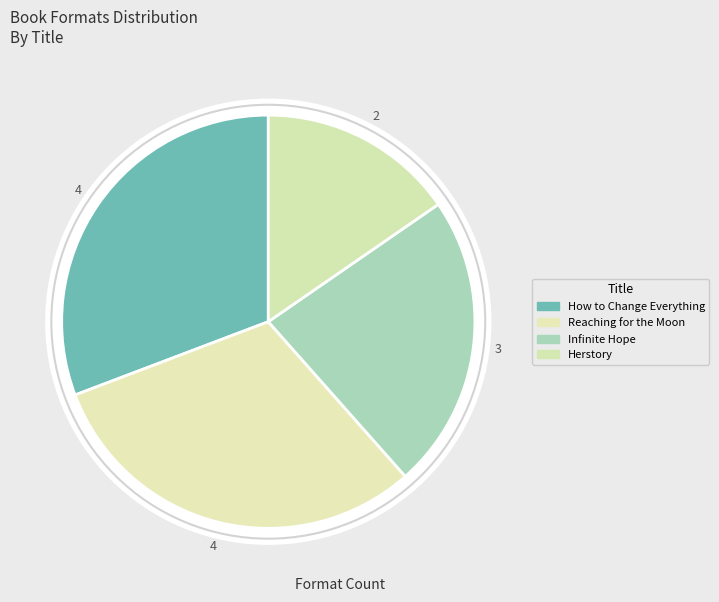

The How to Change Everything slice represents 18% of the pie. True or false?

False